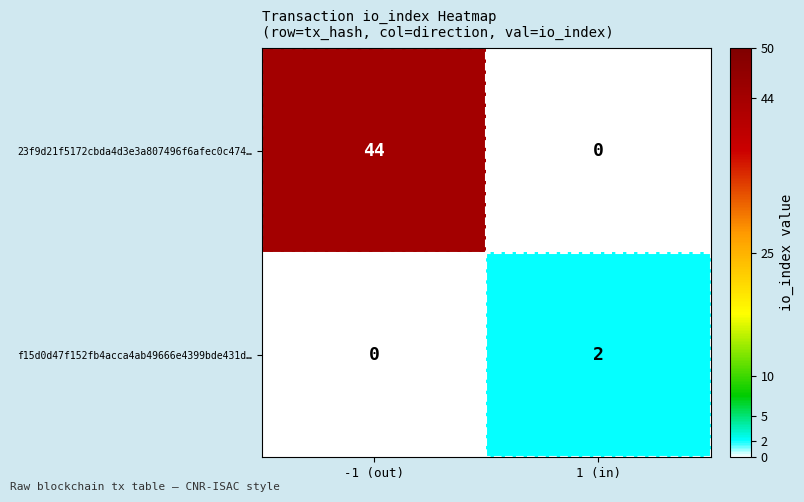

Which category has the lowest value in the 23f9d21f5172cbda4d3e3a807496f6afec0c474… series?

1 (in)